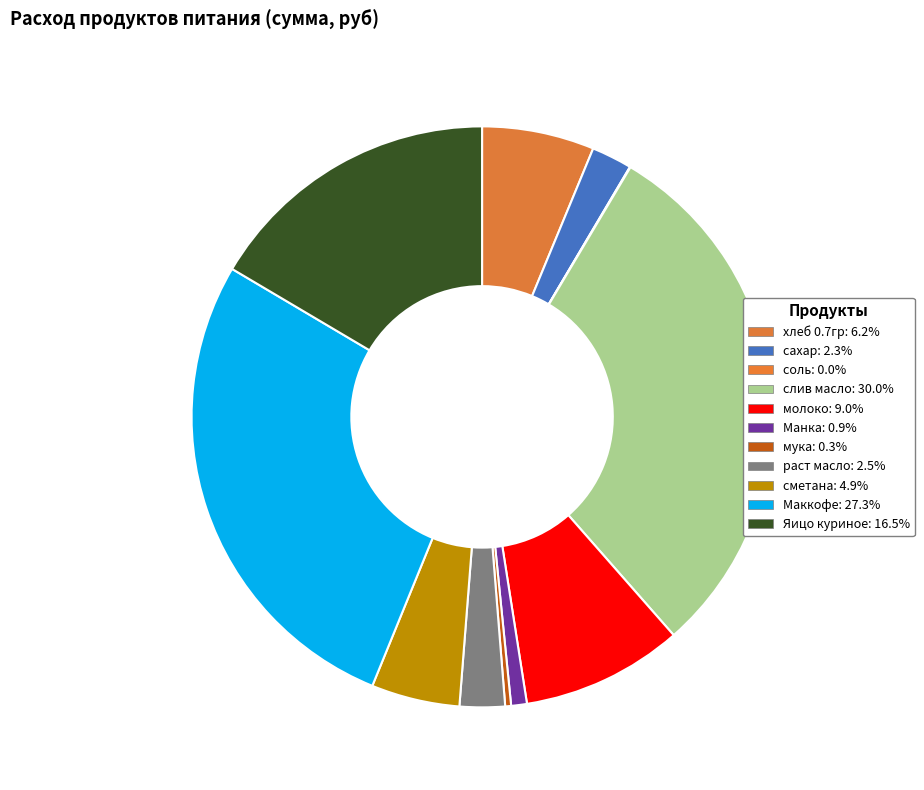

True or false: молоко accounts for 24% of the total.

False